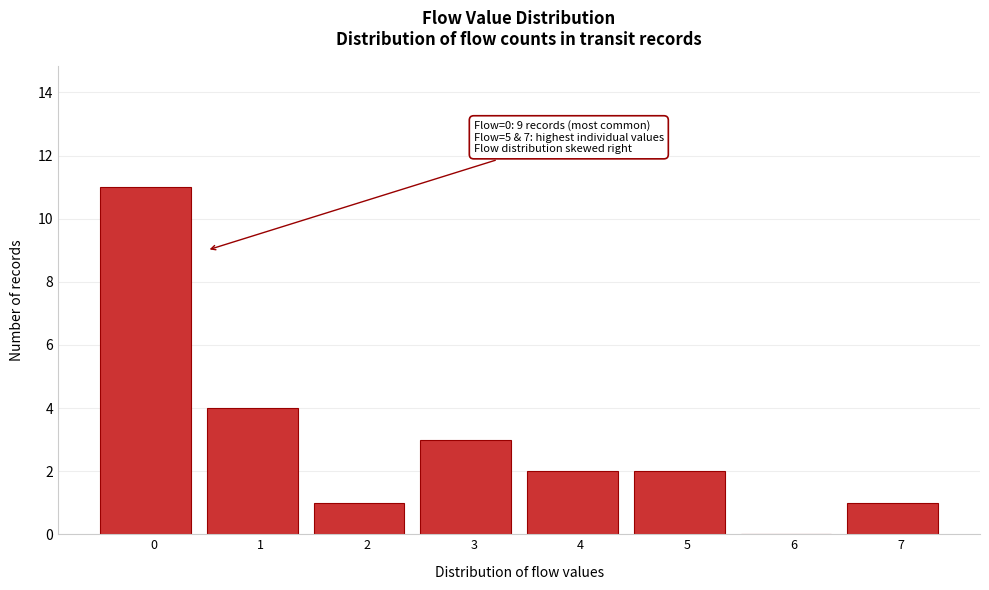

Reading right to left, extract all data points from this chart.

7=1	6=0	5=2	4=2	3=3	2=1	1=4	0=11